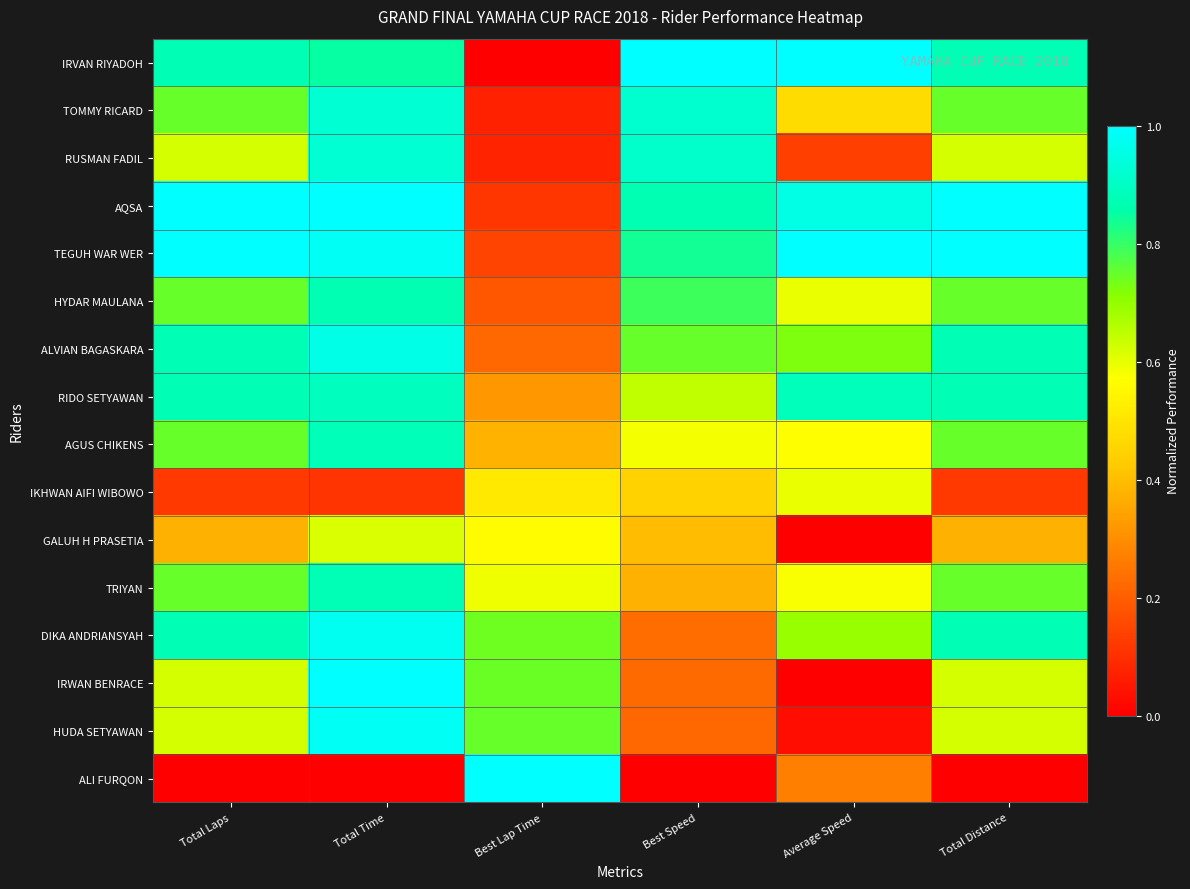

Between Total Time and Best Speed, which series saw the biggest shift?

IRWAN BENRACE